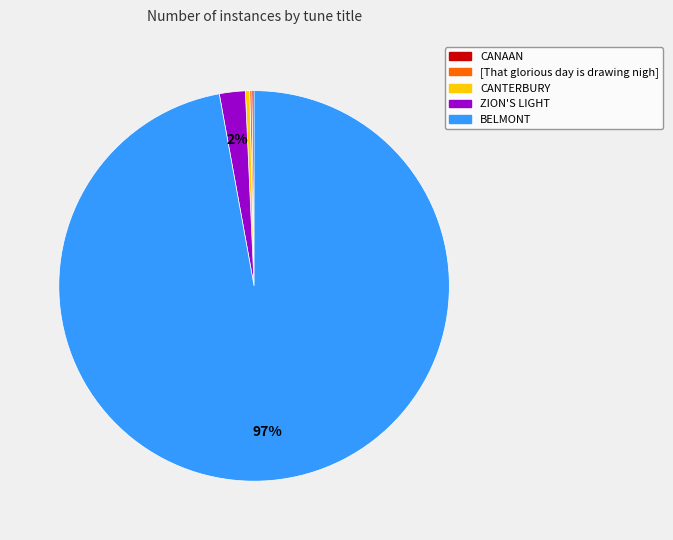

Is there any slice that represents more than half of the pie?

Yes